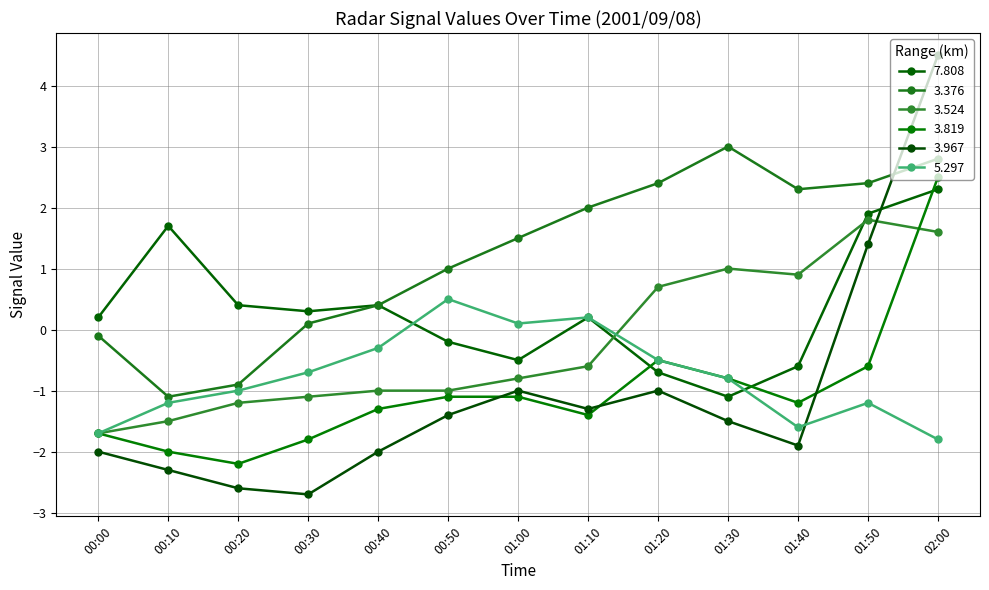

Reading left to right, transcribe all the data shown in this chart.

7.808: 00:00=0.2	00:10=1.7	00:20=0.4	00:30=0.3	00:40=0.4	00:50=-0.2	01:00=-0.5	01:10=0.2	01:20=-0.7	01:30=-1.1	01:40=-0.6	01:50=1.9	02:00=2.3
3.376: 00:00=-0.1	00:10=-1.1	00:20=-0.9	00:30=0.1	00:40=0.4	00:50=1.0	01:00=1.5	01:10=2.0	01:20=2.4	01:30=3.0	01:40=2.3	01:50=2.4	02:00=2.8
3.524: 00:00=-1.7	00:10=-1.5	00:20=-1.2	00:30=-1.1	00:40=-1.0	00:50=-1.0	01:00=-0.8	01:10=-0.6	01:20=0.7	01:30=1.0	01:40=0.9	01:50=1.8	02:00=1.6
3.819: 00:00=-1.7	00:10=-2.0	00:20=-2.2	00:30=-1.8	00:40=-1.3	00:50=-1.1	01:00=-1.1	01:10=-1.4	01:20=-0.5	01:30=-0.8	01:40=-1.2	01:50=-0.6	02:00=2.5
3.967: 00:00=-2.0	00:10=-2.3	00:20=-2.6	00:30=-2.7	00:40=-2.0	00:50=-1.4	01:00=-1.0	01:10=-1.3	01:20=-1.0	01:30=-1.5	01:40=-1.9	01:50=1.4	02:00=4.5
5.297: 00:00=-1.7	00:10=-1.2	00:20=-1.0	00:30=-0.7	00:40=-0.3	00:50=0.5	01:00=0.1	01:10=0.2	01:20=-0.5	01:30=-0.8	01:40=-1.6	01:50=-1.2	02:00=-1.8